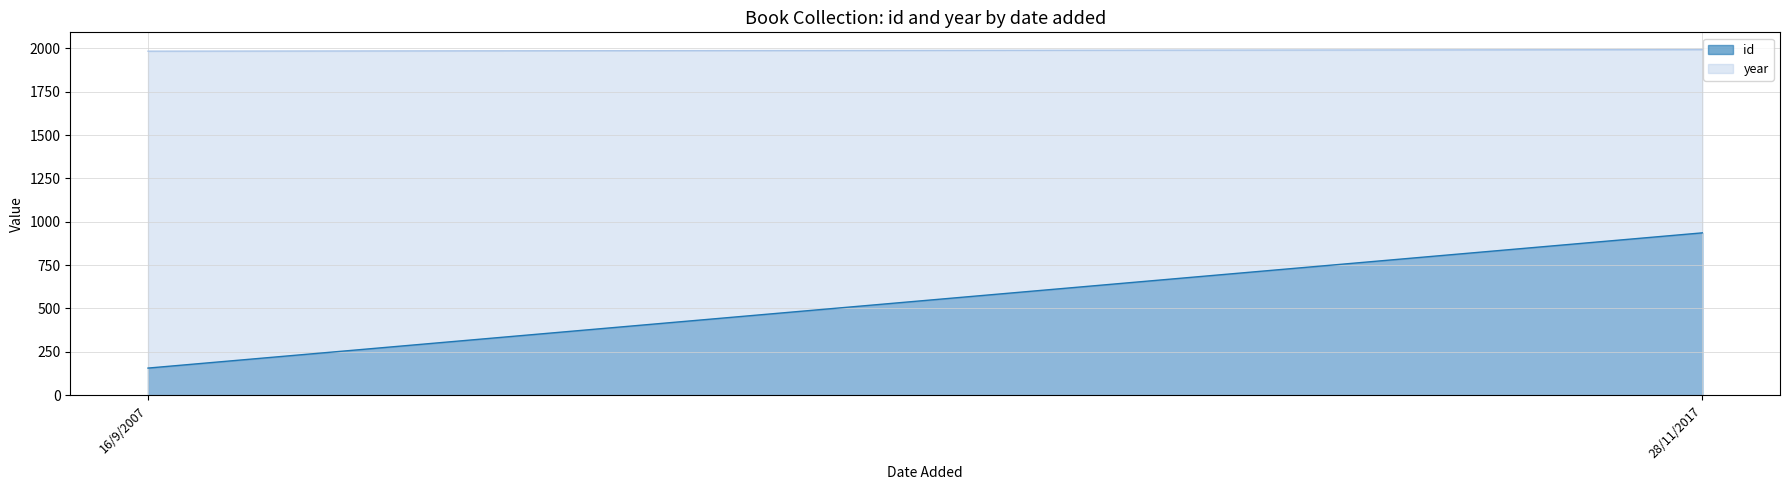

At which label is id closest to 546?

16/9/2007